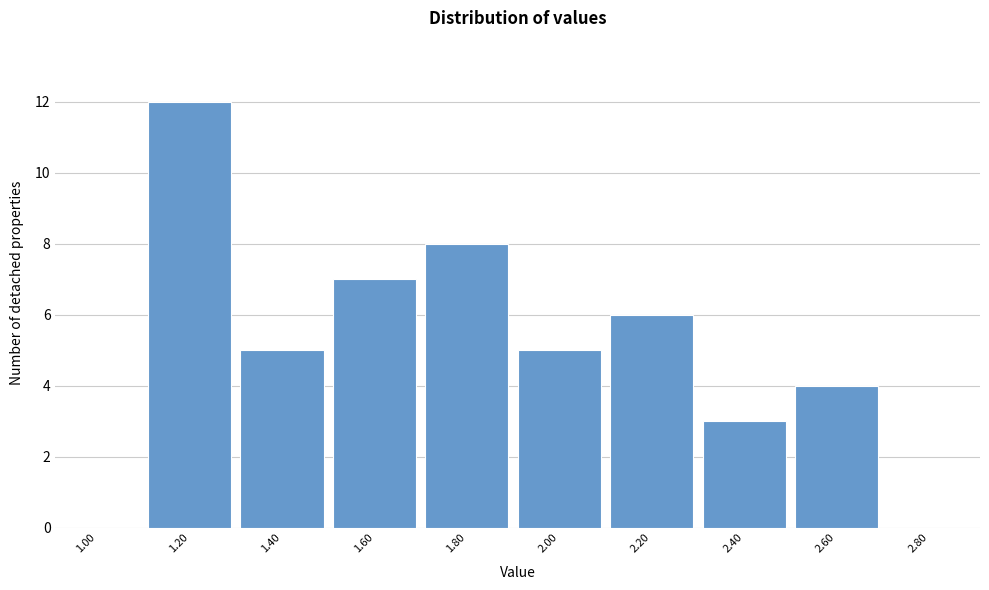

Reading right to left, transcribe all the data shown in this chart.

2.80=0	2.60=4	2.40=3	2.20=6	2.00=5	1.80=8	1.60=7	1.40=5	1.20=12	1.00=0